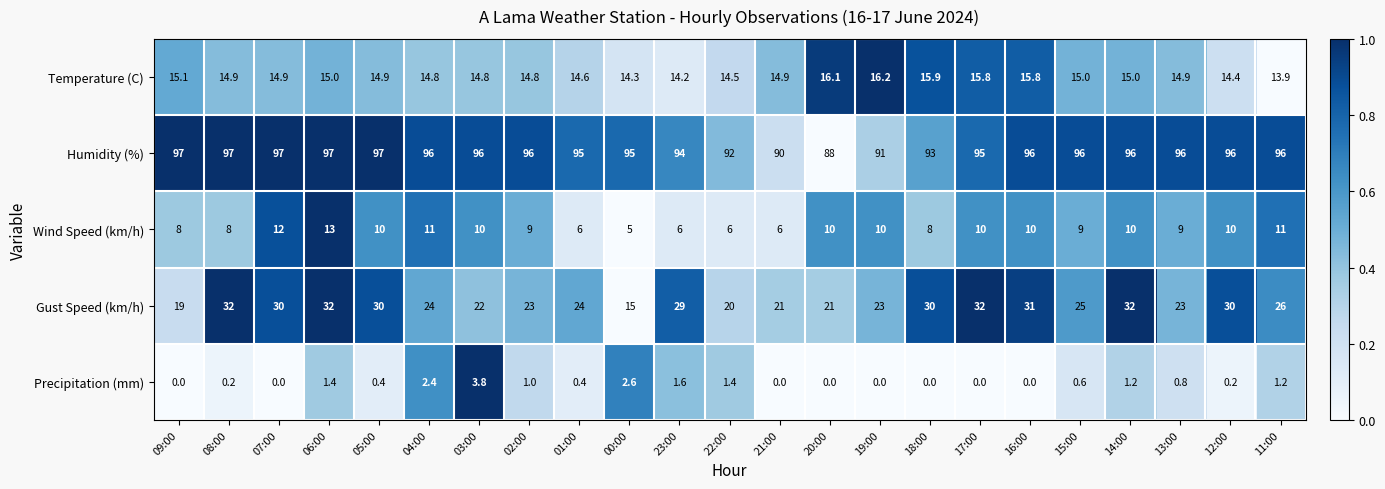

Which series has the largest range (max minus min)?

Gust Speed (km/h)